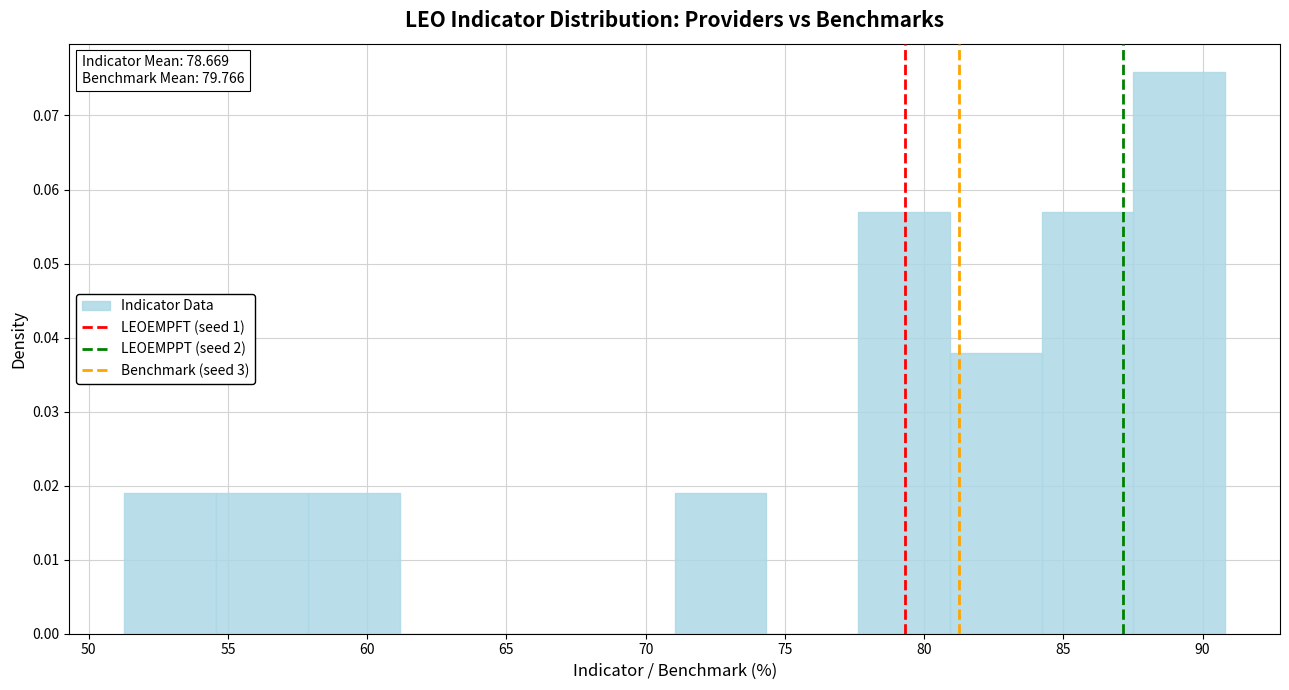

Over which range of the x-axis is the bar tallest?

87.5 to 91.0